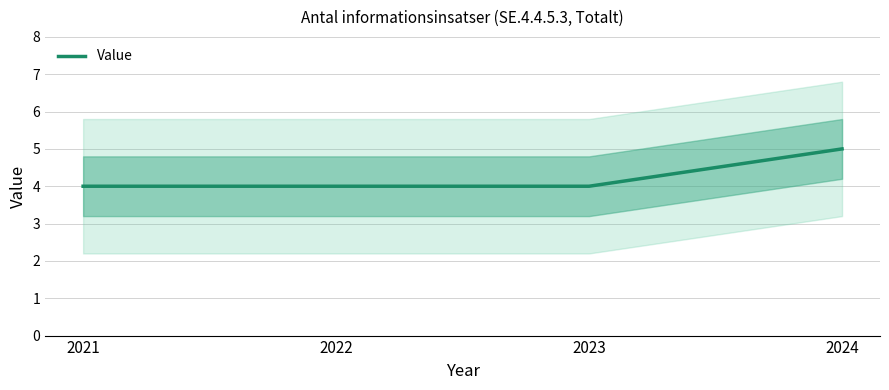

Reading left to right, extract all data points from this chart.

4	4	4	5